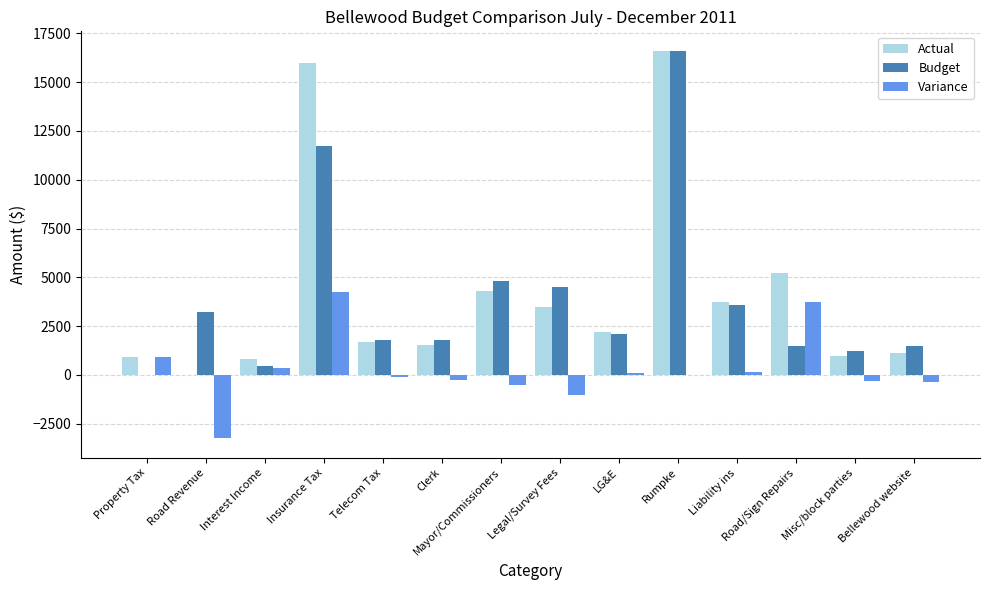

What is the sum of all Budget values?

54905.0